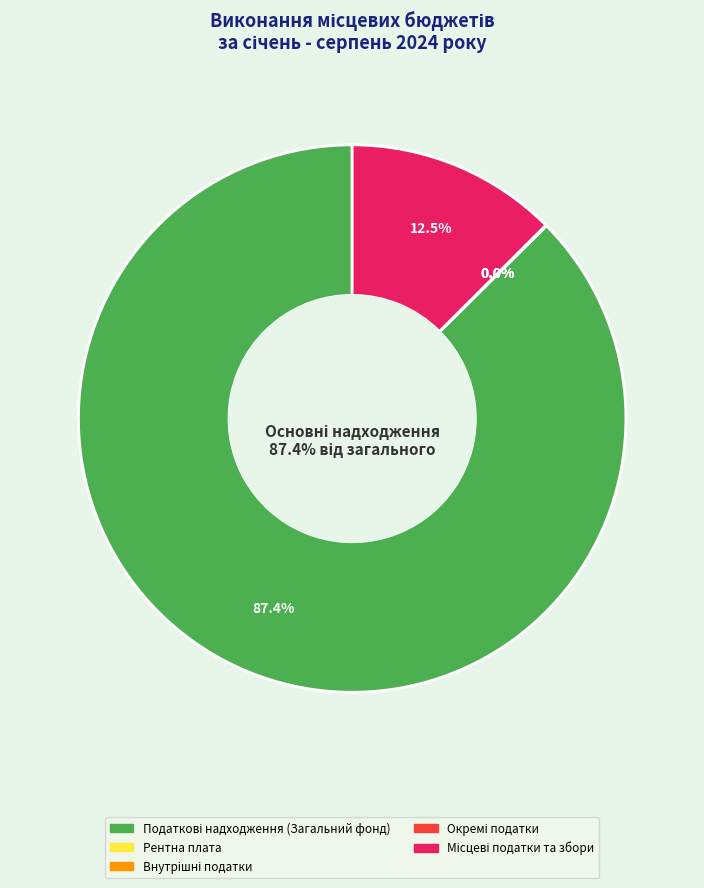

Is the sum of Спеціальний фонд and Податкові надходження (Загальний фонд) greater than half?

Yes